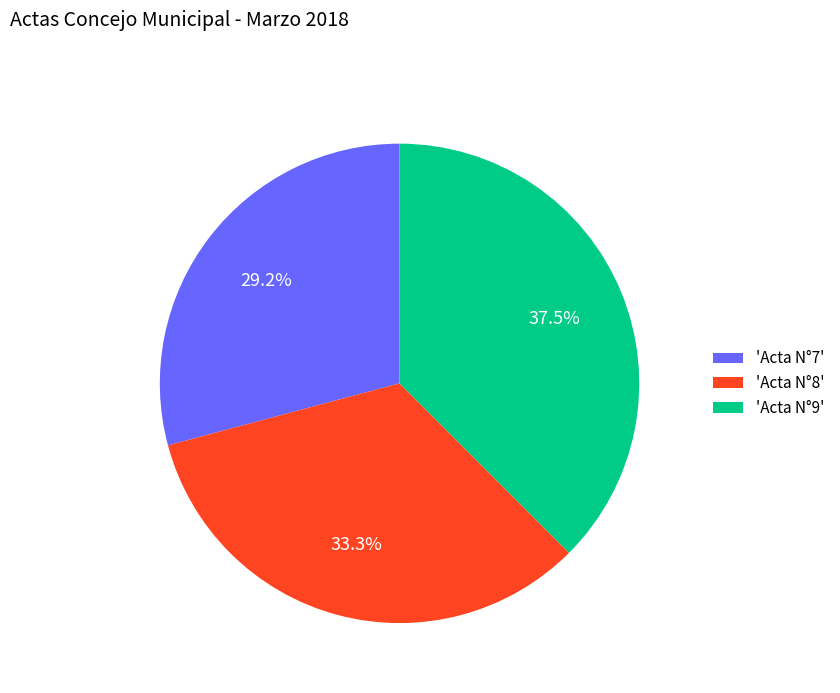

Which slice is the smallest?

'Acta N°7'